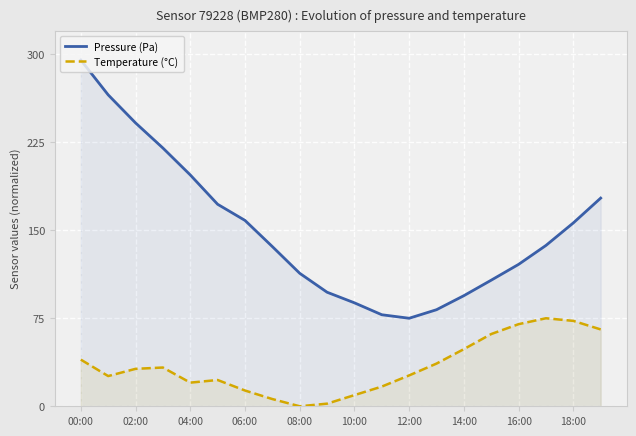

List the series in order of their overall mean, highest first.

Pressure (Pa), Temperature (°C)